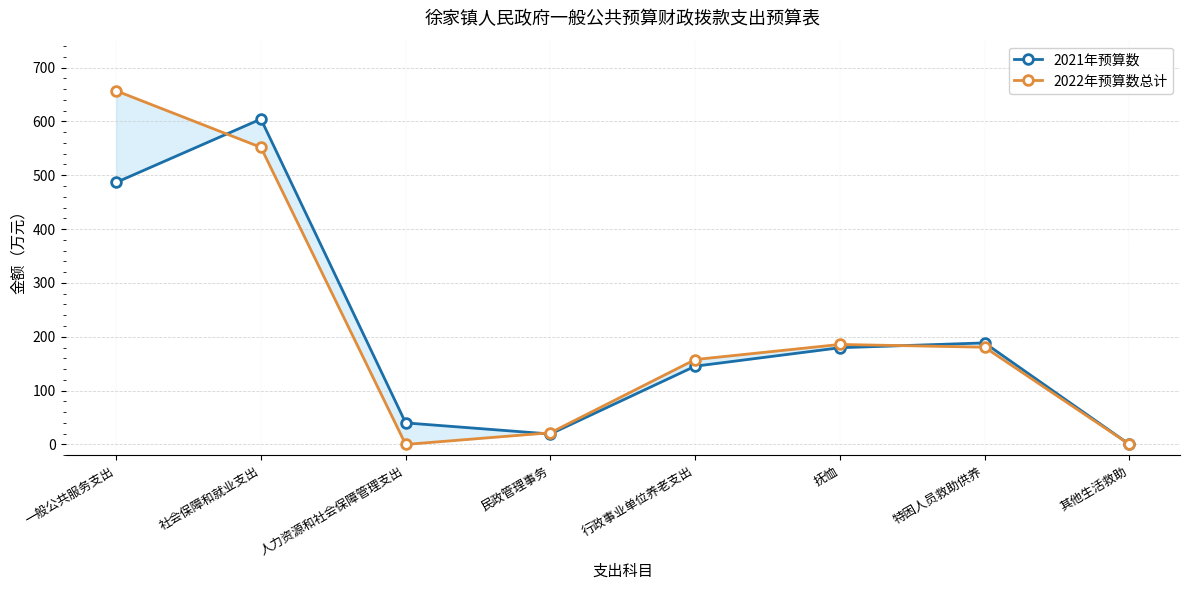

Which series has the largest total across all categories?

2022年预算数总计